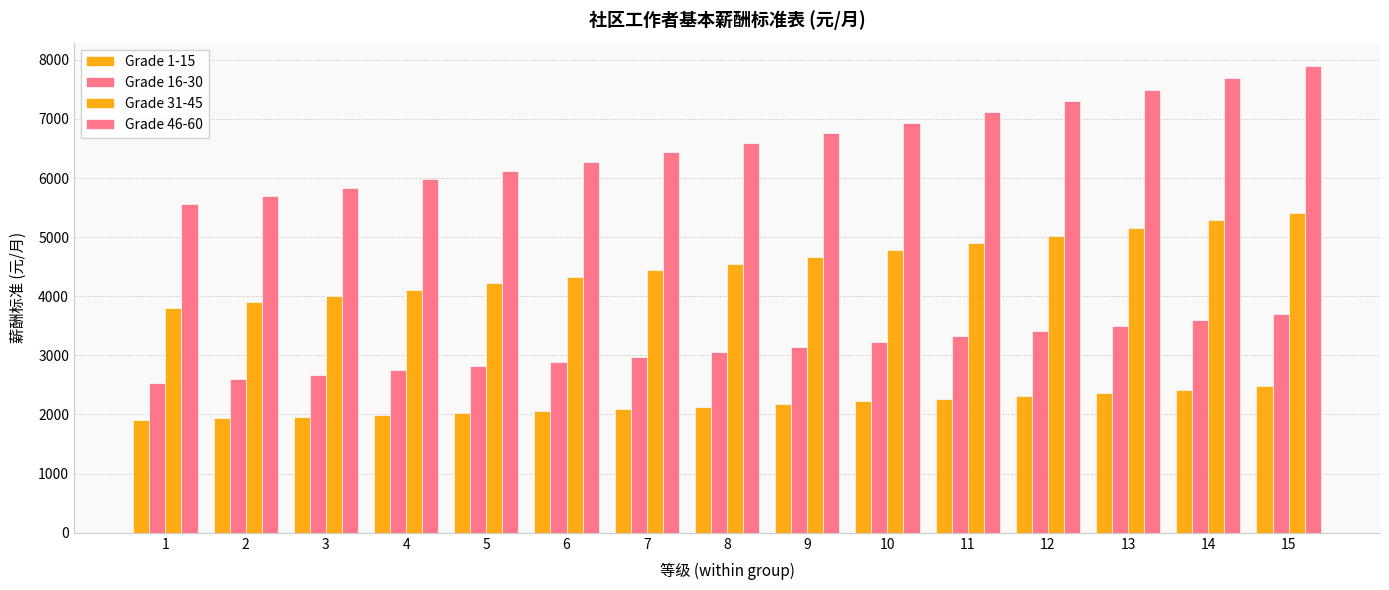

Between 2 and 14, which series saw the biggest shift?

Grade 46-60